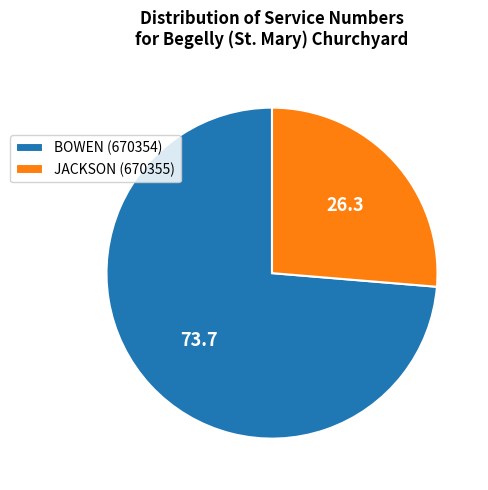

Rank the categories by value from highest to lowest.

BOWEN (670354), JACKSON (670355)